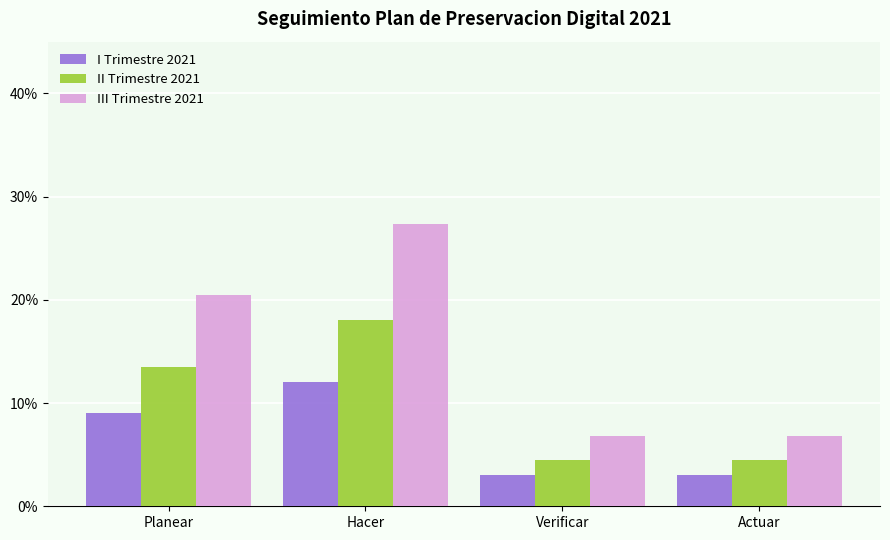

What is the difference between the maximum and second lowest values in the III Trimestre 2021 series?

0.2